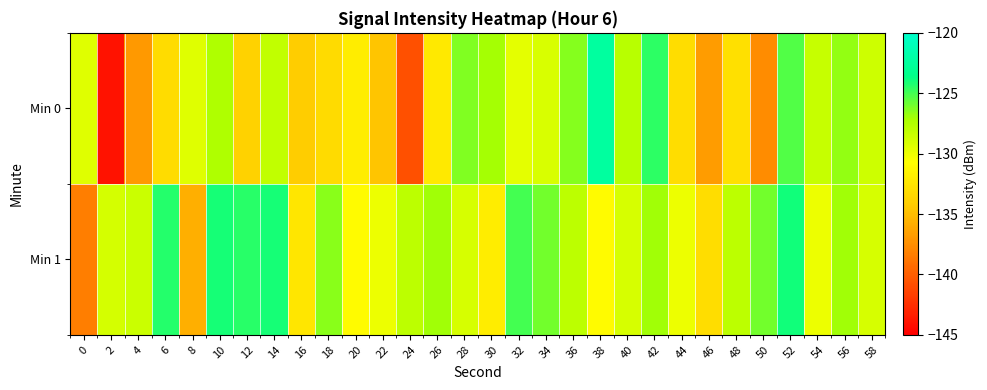

Reading right to left, list all the values displayed in this chart.

Min 0: 58=-128.6	56=-126.7	54=-128.3	52=-125.4	50=-137.6	48=-132.9	46=-136.8	44=-133.1	42=-124.5	40=-127.7	38=-122.4	36=-126.4	34=-129.2	32=-129.6	30=-127.1	28=-126.3	26=-132.2	24=-140.7	22=-134.6	20=-132.0	18=-133.3	16=-134.2	14=-128.1	12=-133.9	10=-127.4	8=-129.4	6=-133.1	4=-137.0	2=-144.0	0=-129.4
Min 1: 58=-129.0	56=-127.0	54=-130.0	52=-124.0	50=-126.0	48=-128.0	46=-133.0	44=-130.0	42=-127.0	40=-129.0	38=-131.0	36=-128.0	34=-126.0	32=-125.0	30=-132.0	28=-129.0	26=-127.0	24=-128.0	22=-130.0	20=-131.0	18=-126.5	16=-132.4	14=-124.0	12=-124.5	10=-124.0	8=-135.7	6=-124.3	4=-128.6	2=-129.0	0=-138.3